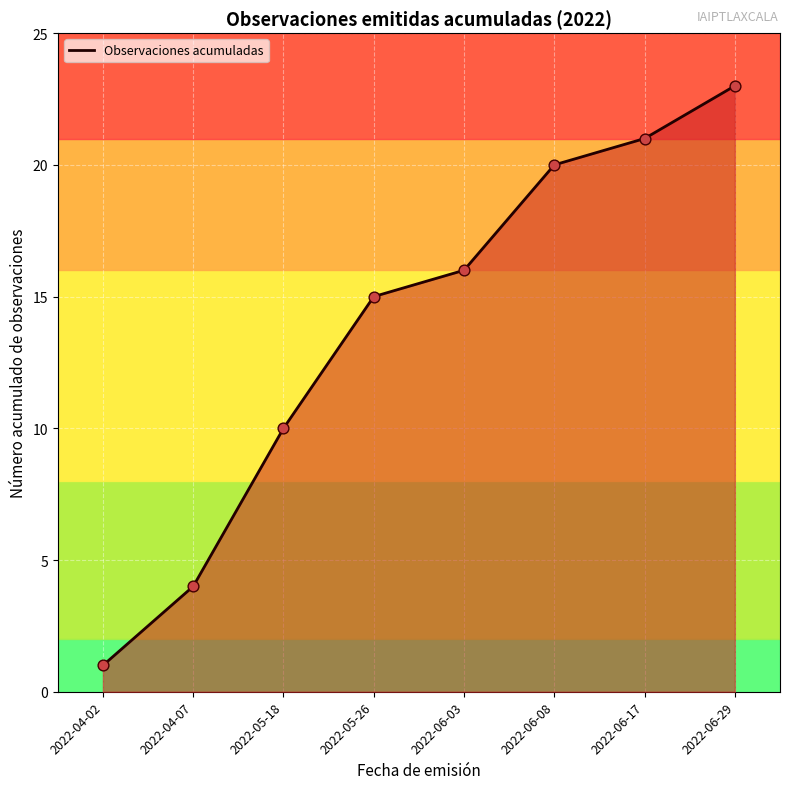

Approximately how many times larger is the value at 2022-06-03 compared to 2022-06-29?

0.7